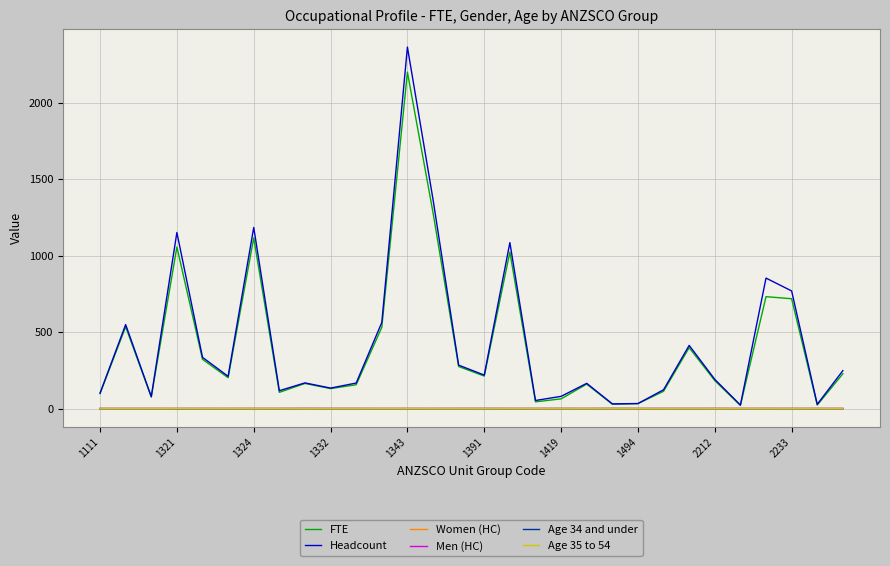

Which category has the highest value across all series?

1343